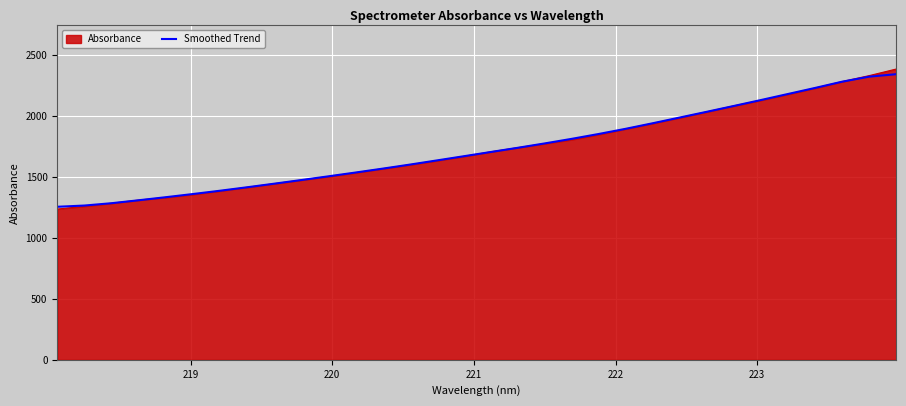

What is the maximum value shown in the chart?

2386.2